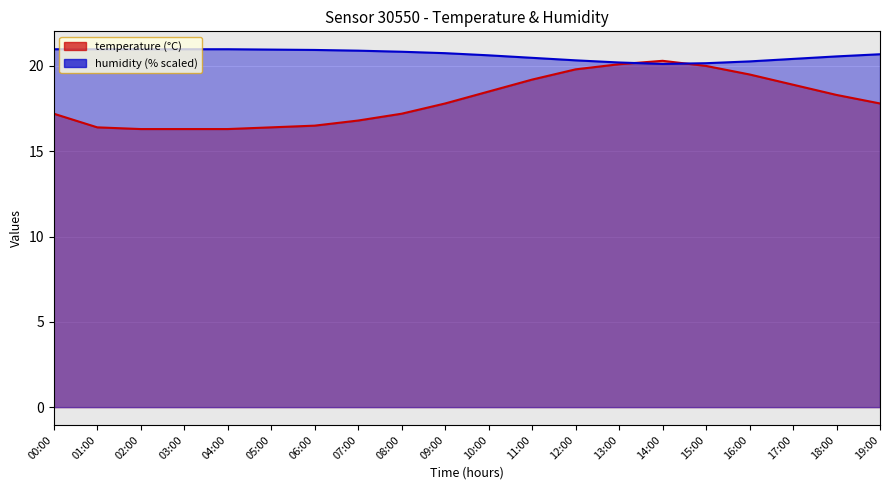

True or false: humidity and temperature cross at least once.

True